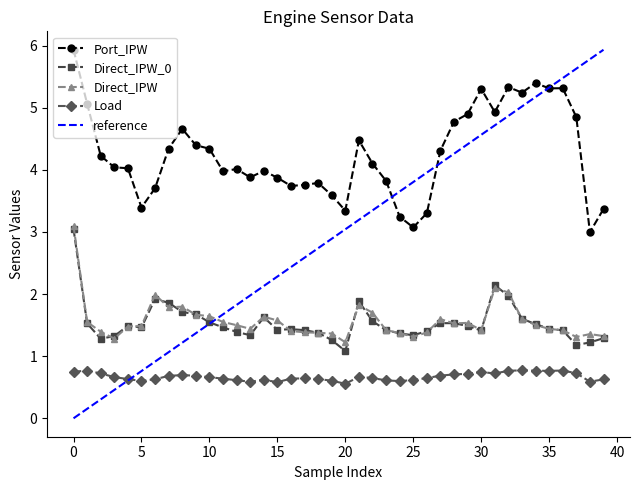

How many categories are shown in the chart?

40